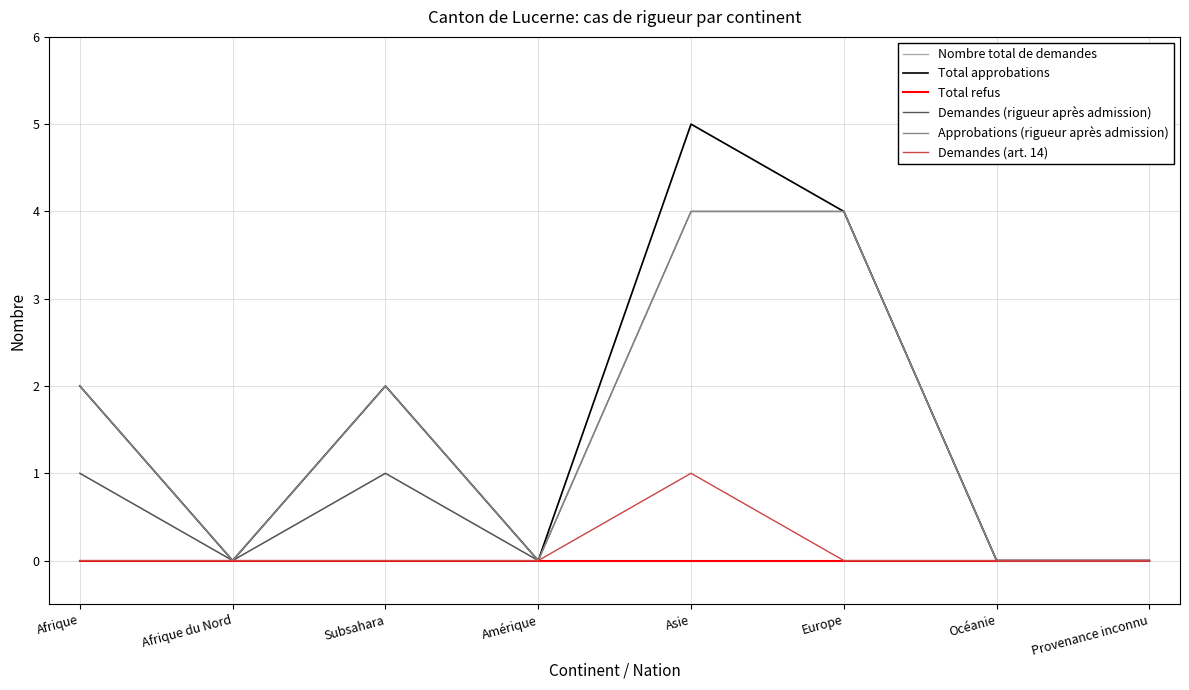

Which category has the highest value across all series?

Asie